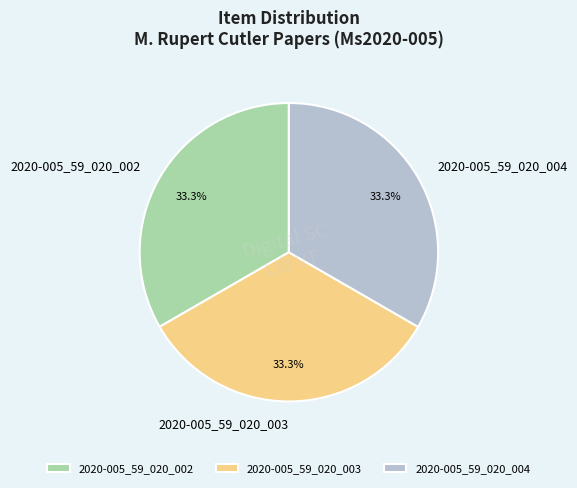

Is there any slice that represents more than half of the pie?

No